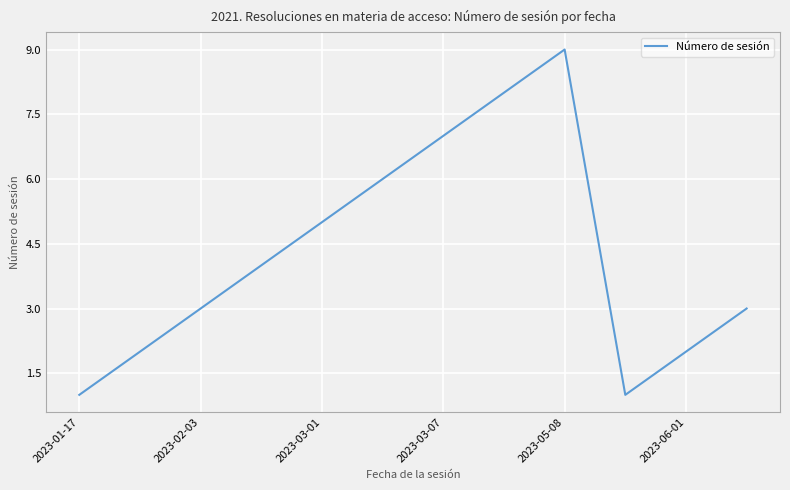

What is the greatest value displayed?

9